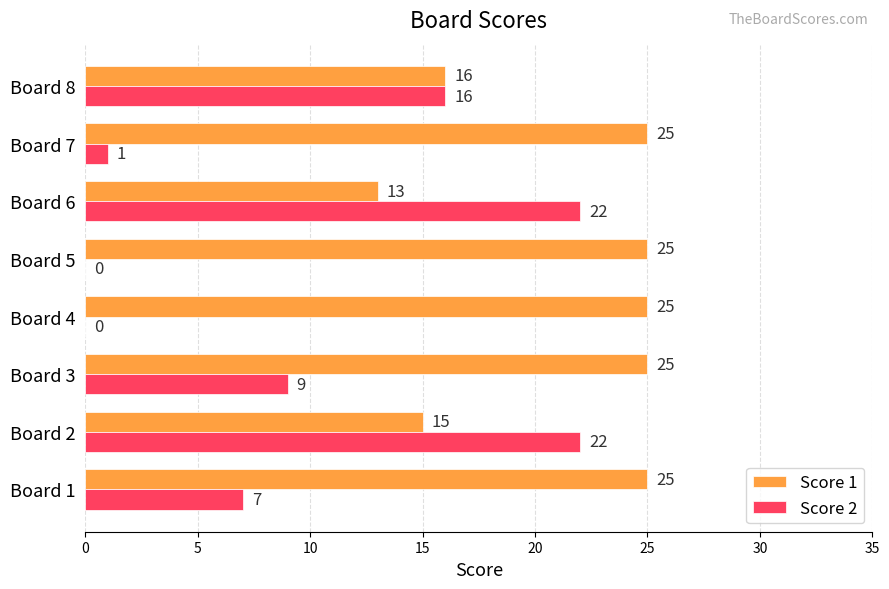

The Score 2 series shows 13 at Board 3. True or false?

False